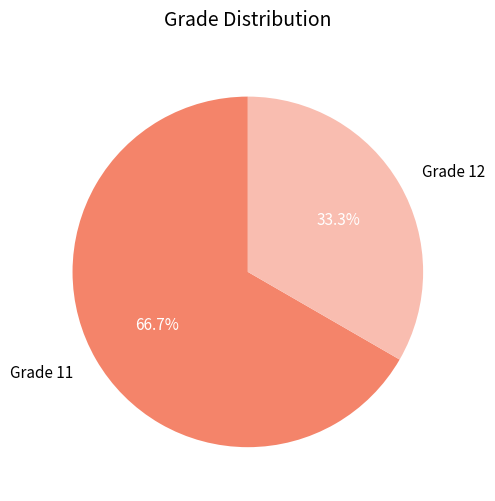

How much of the chart is everything except Grade 12?

66.7%